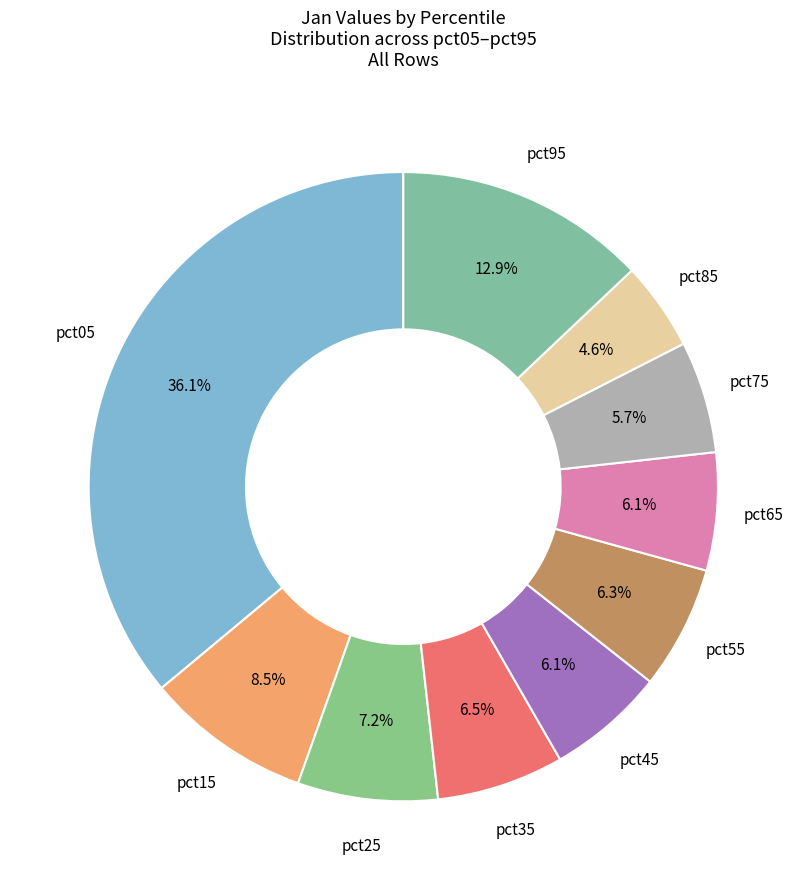

Rank the categories by value from lowest to highest.

pct85, pct75, pct65, pct45, pct55, pct35, pct25, pct15, pct95, pct05